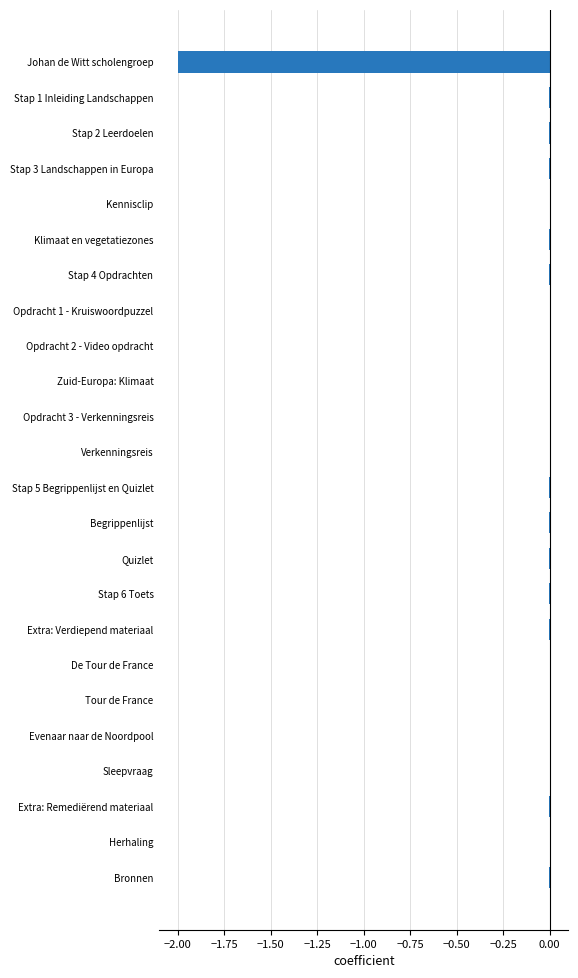

What is the sum of all values?

-2.0